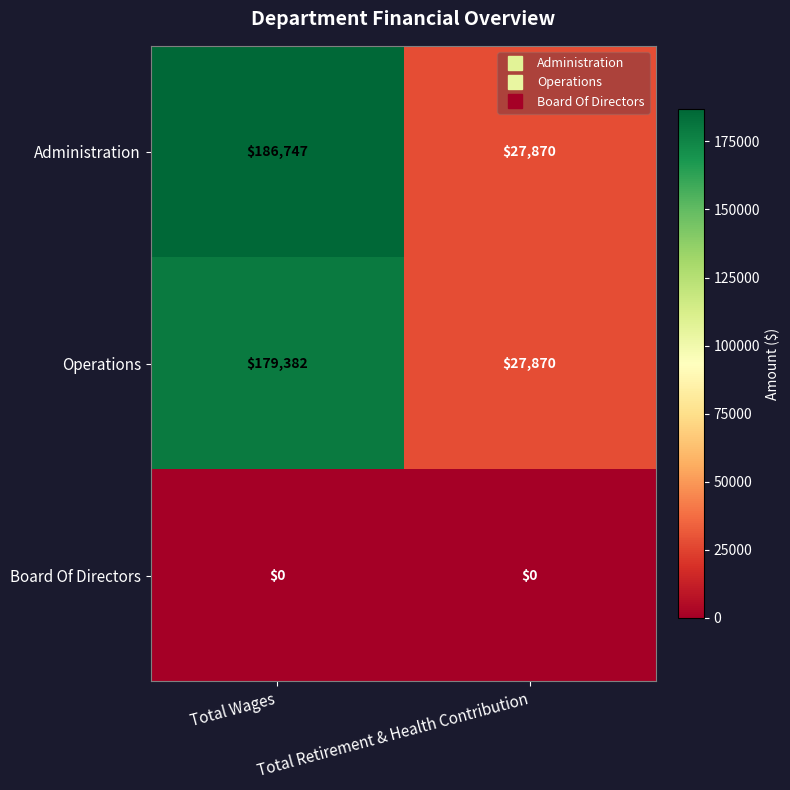

What is the sum of the Operations values at Total Wages and Total Retirement & Health Contribution?

207252